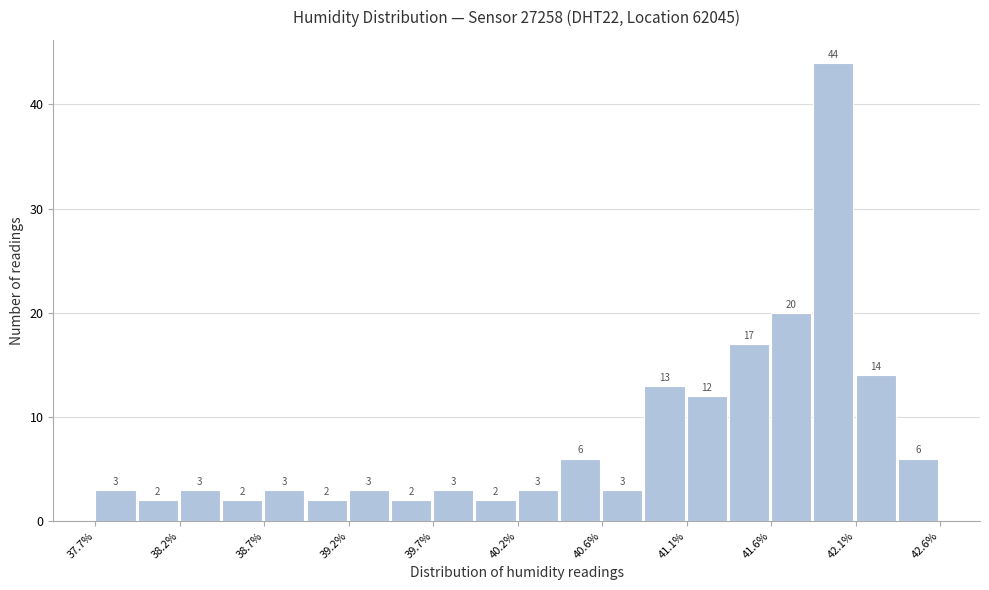

Reading left to right, list every bar in this chart as the range it spans on the x-axis followed by its height. The bar edges are not printed on the chart, so give them approximately, as read against the axis.

37.700 to 37.945: 3
37.945 to 38.190: 2
38.190 to 38.435: 3
38.435 to 38.680: 2
38.680 to 38.925: 3
38.925 to 39.170: 2
39.170 to 39.415: 3
39.415 to 39.660: 2
39.660 to 39.905: 3
39.905 to 40.150: 2
40.150 to 40.395: 3
40.395 to 40.640: 6
40.640 to 40.885: 3
40.885 to 41.130: 13
41.130 to 41.375: 12
41.375 to 41.620: 17
41.620 to 41.865: 20
41.865 to 42.110: 44
42.110 to 42.355: 14
42.355 to 42.600: 6